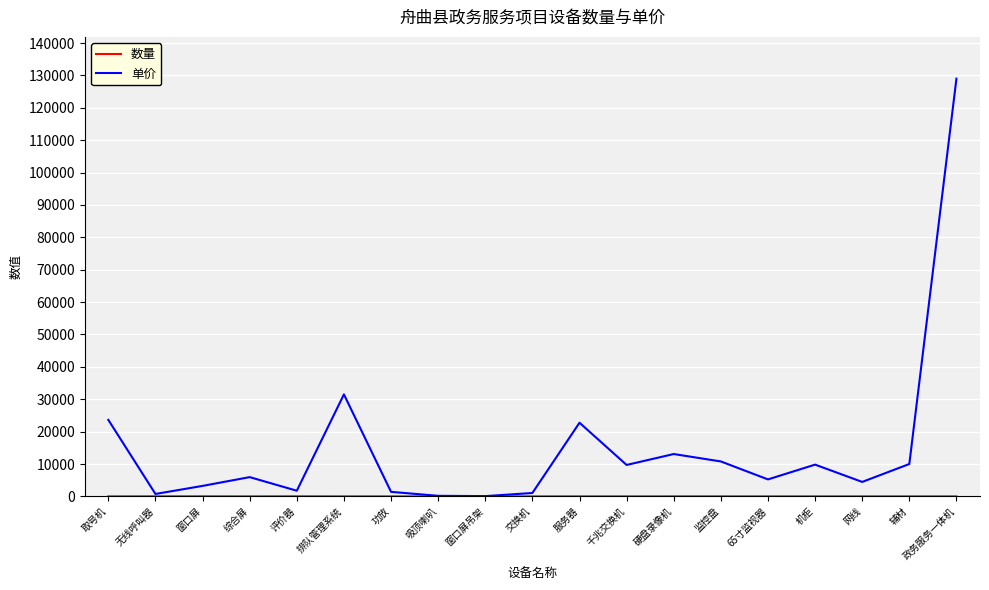

The value of 单价 at 监控盘 is 10791.0. True or false?

True